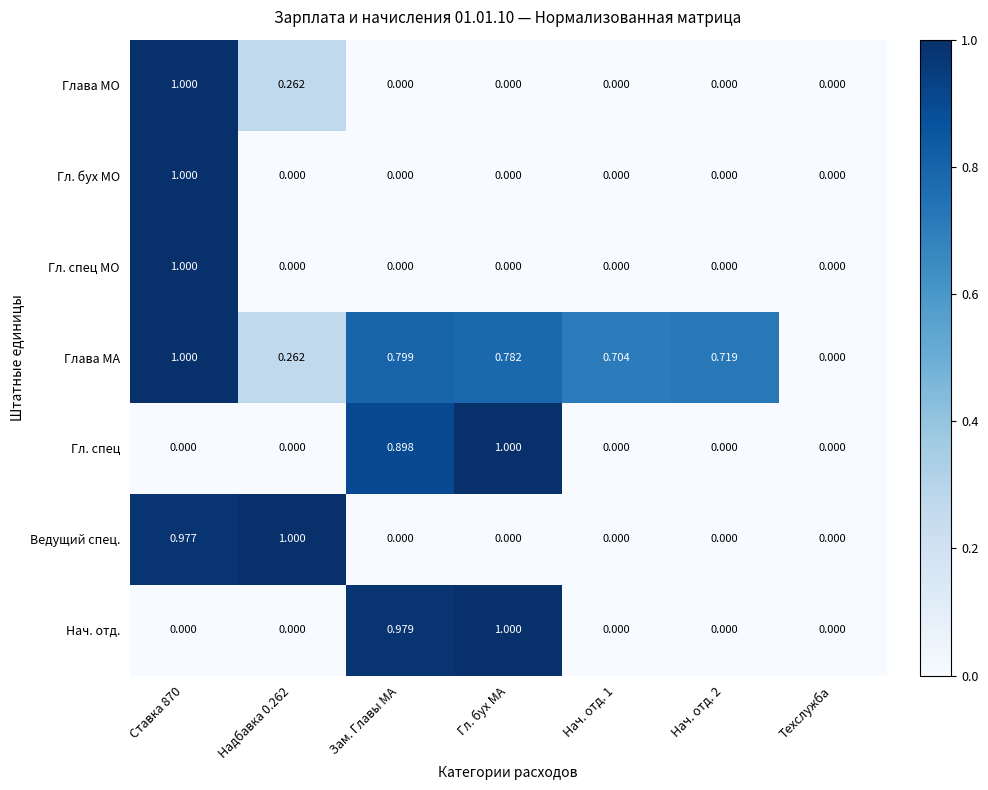

Which series changed the most between Зам. Главы МА and Нач. отд. 1?

Нач. отд.